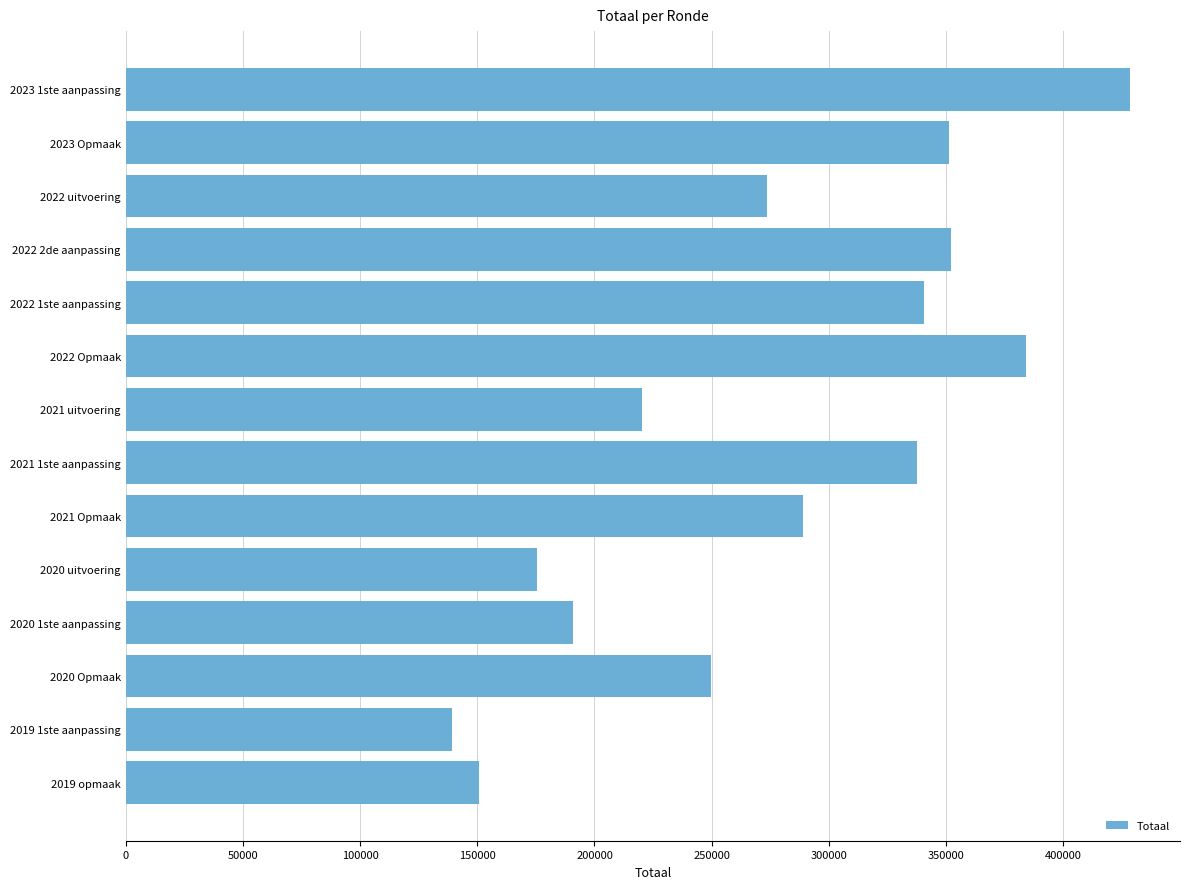

What is the label of the 1st bar from the bottom?

2019 opmaak